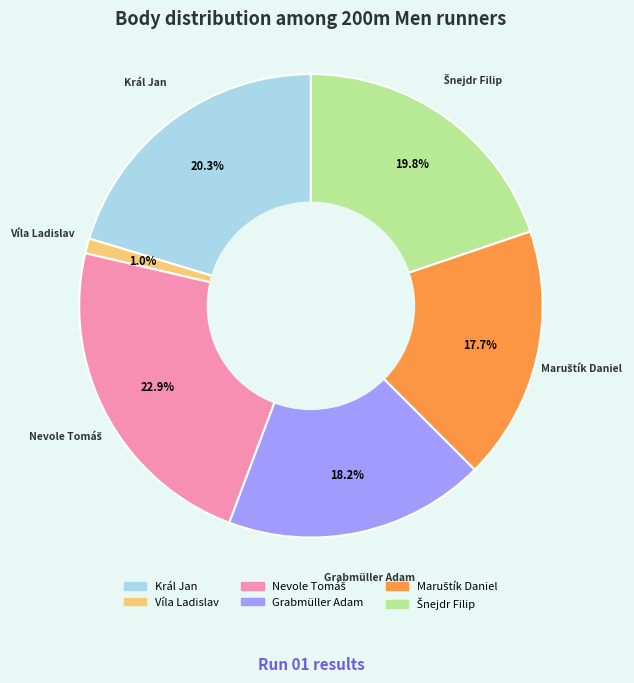

Is there any slice that represents more than half of the pie?

No